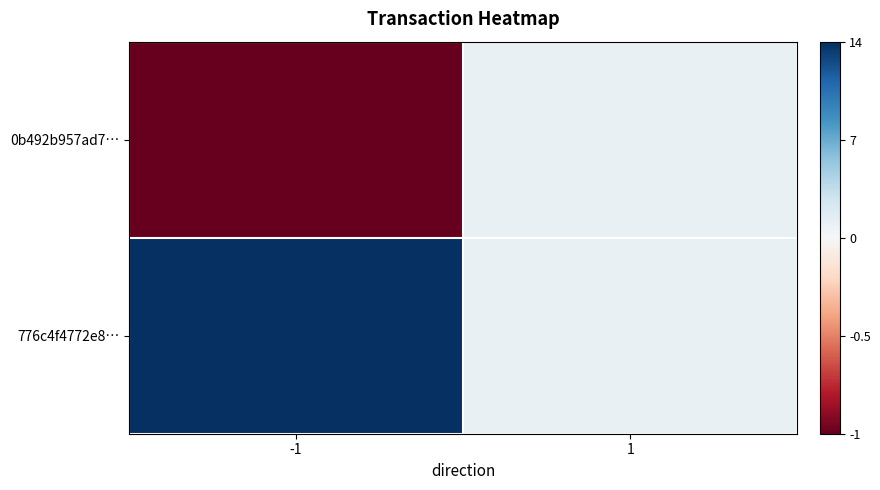

Which series changed the most between -1 and 1?

776c4f4772e8…